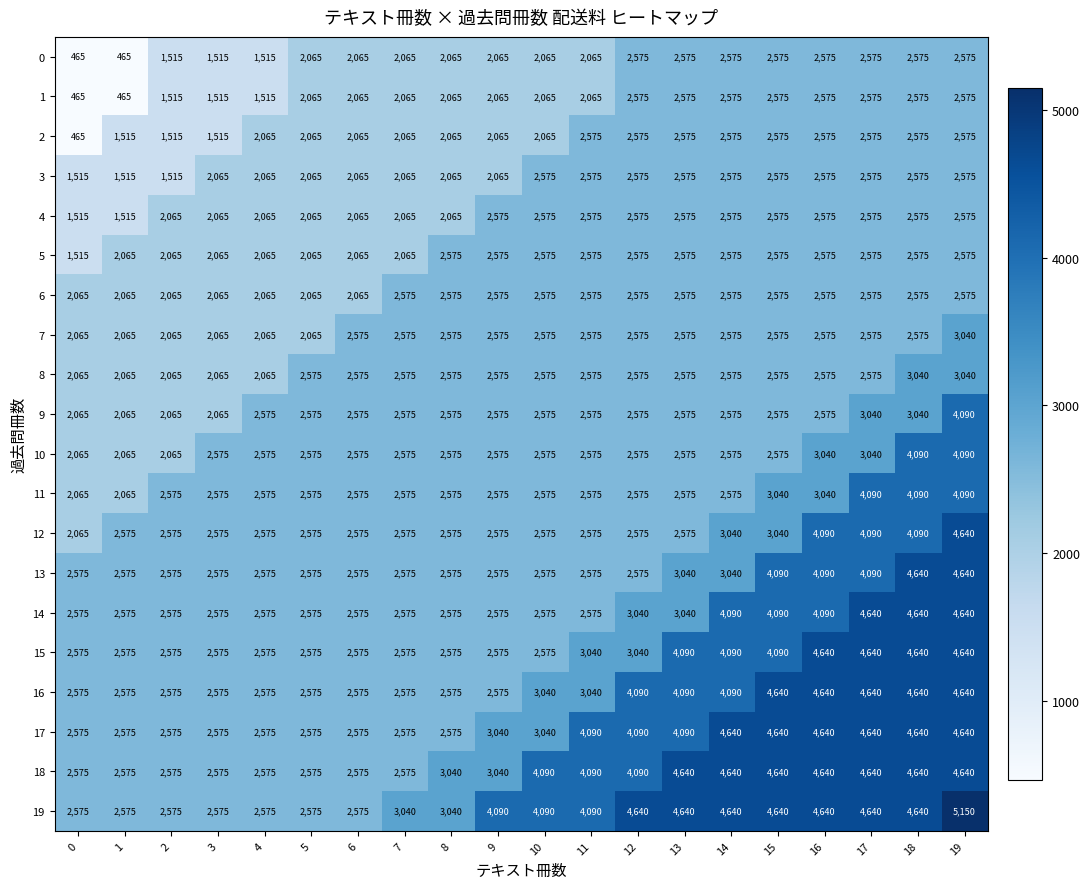

How many categories are shown in the chart?

20